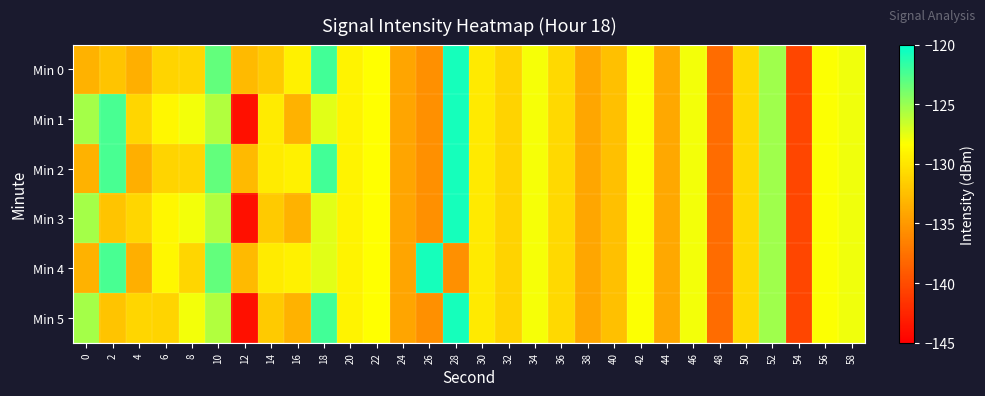

Which category has the highest value across all series?

28